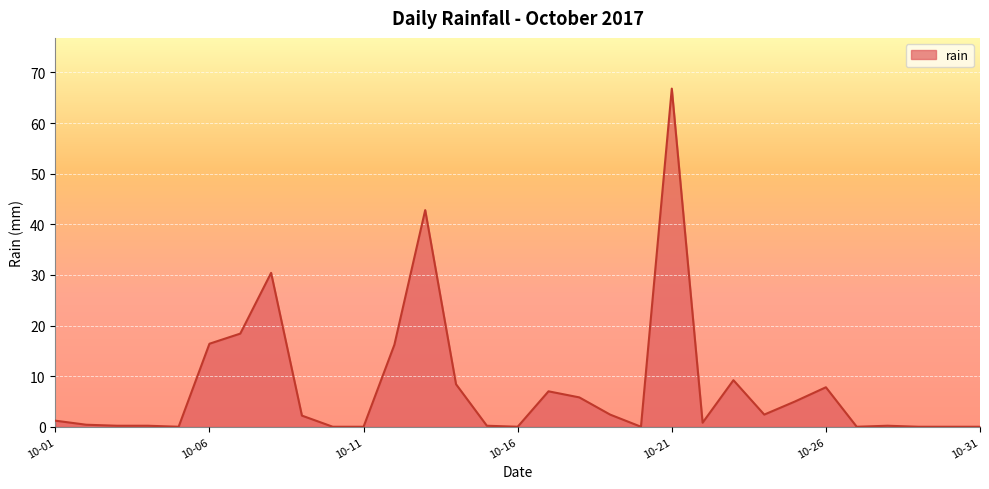

What is the maximum value shown in the chart?

66.8